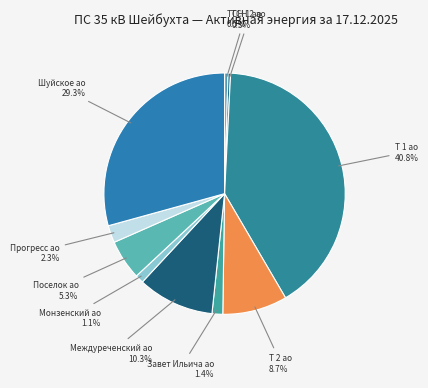

Between Междуреченский ао and Т 1 ао, which is larger?

Т 1 ао